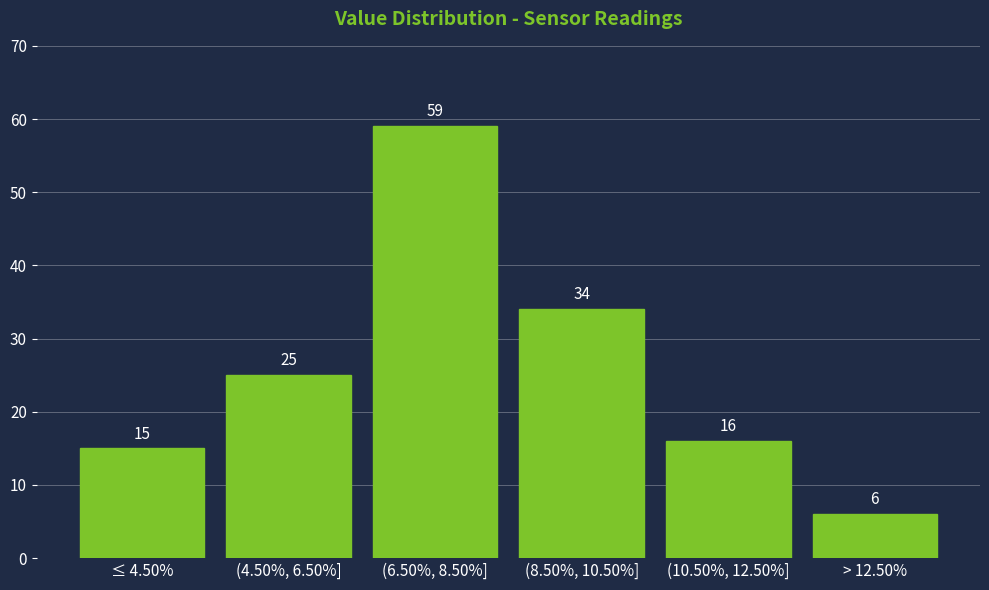

Reading left to right, extract all data points from this chart.

15	25	59	34	16	6